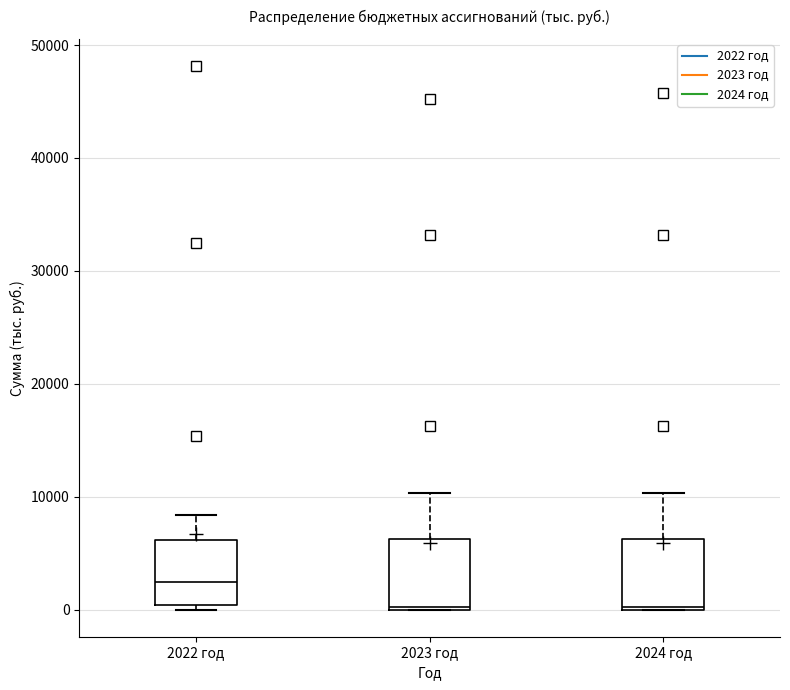

Reading left to right, read every box against the y-axis: the position of its median line, the range the box covers, and the ends of its whiskers. The values are not printed on the chart, so give them approximately, as read against the axis.

2022 год: median 2000, box 0 to 6000, whiskers 0 (just below the box's lower edge) to 8000
2023 год: median 0, box 0 to 6000, whiskers 0 to 10000
2024 год: median 0, box 0 to 6000, whiskers 0 to 10000